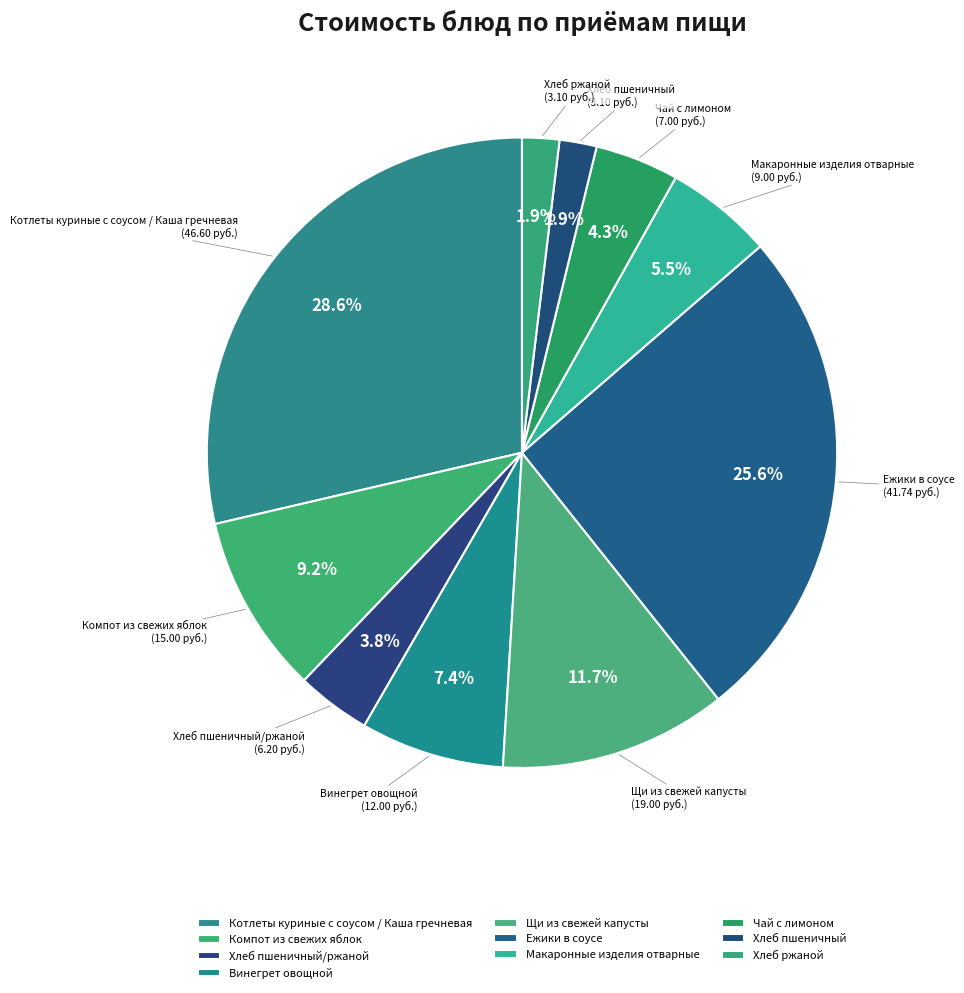

Which has a higher value, Ежики в соусе or Котлеты куриные с соусом / Каша гречневая?

Котлеты куриные с соусом / Каша гречневая